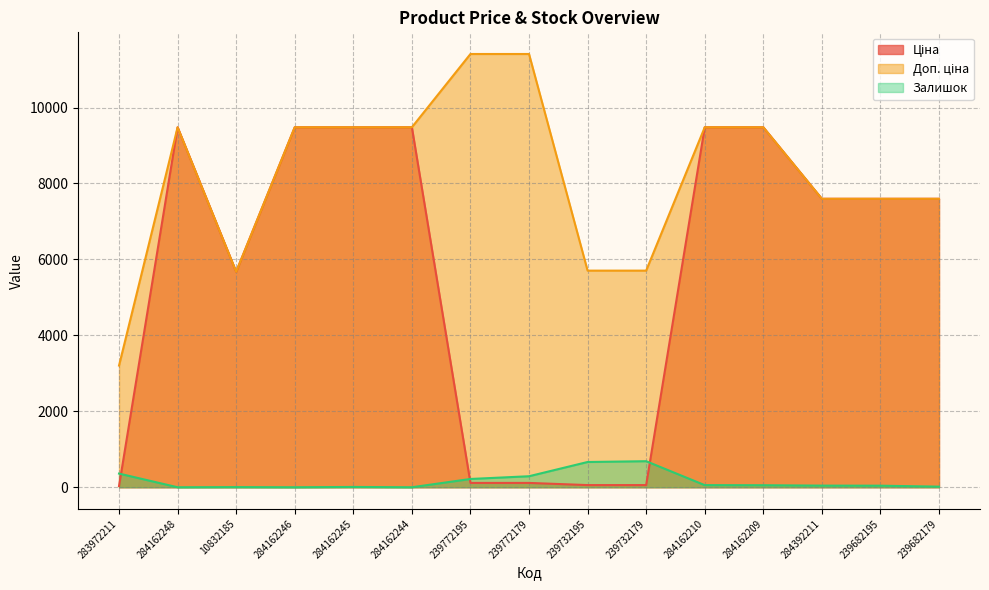

In Доп. ціна, how many points are lower than both neighbors (excluding endpoints)?

1